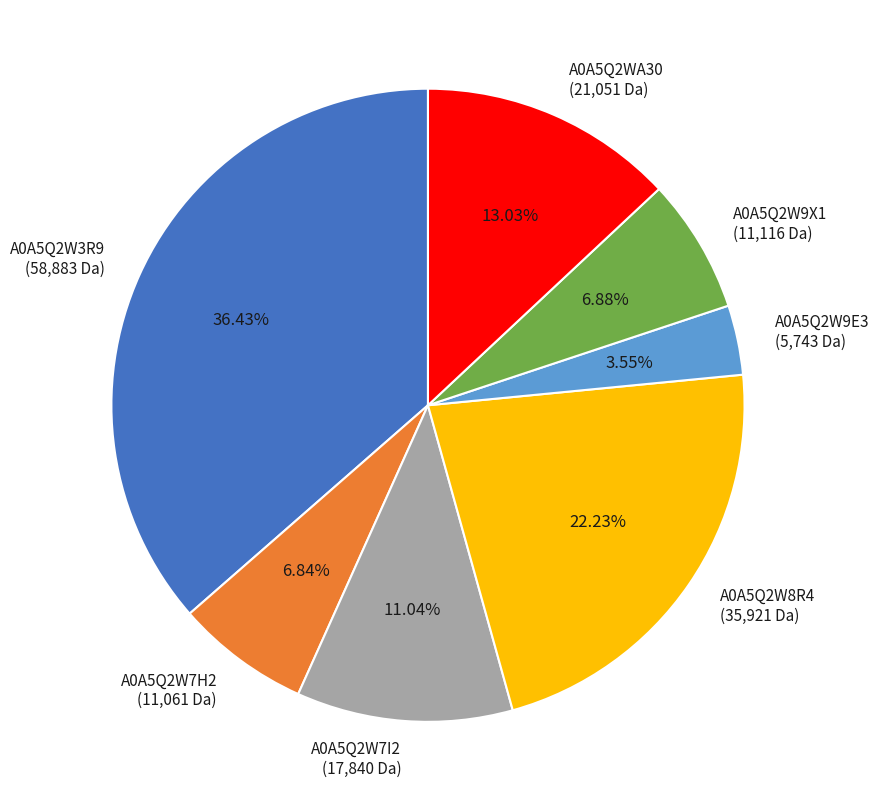

To the nearest percent, what is the difference between the A0A5Q2WA30 and A0A5Q2W8R4 slice percentages?

9%